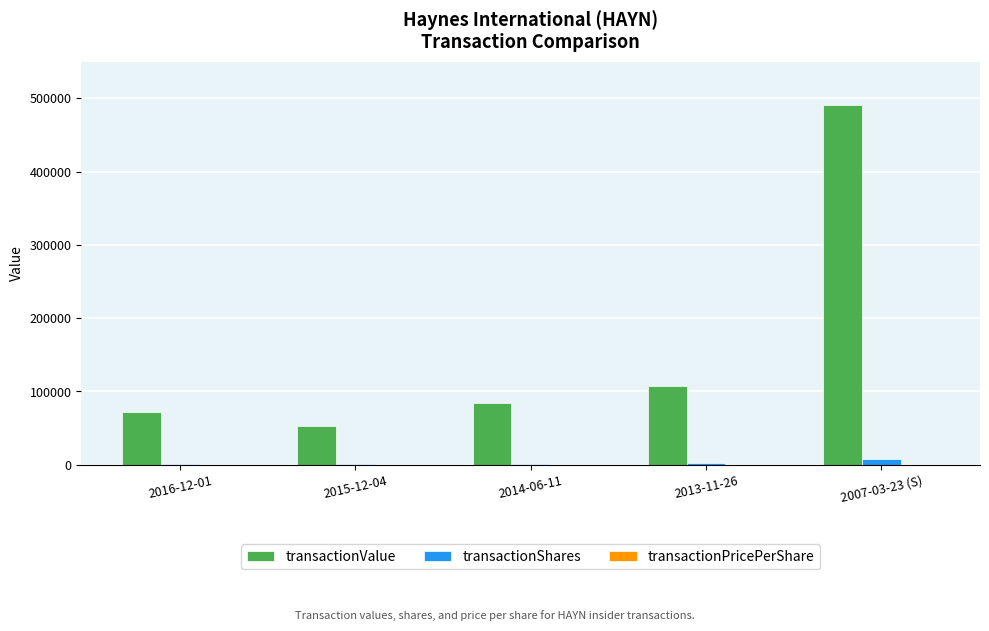

Is the value of transactionValue at 2007-03-23 (S) greater than the value of transactionShares at 2013-11-26?

Yes